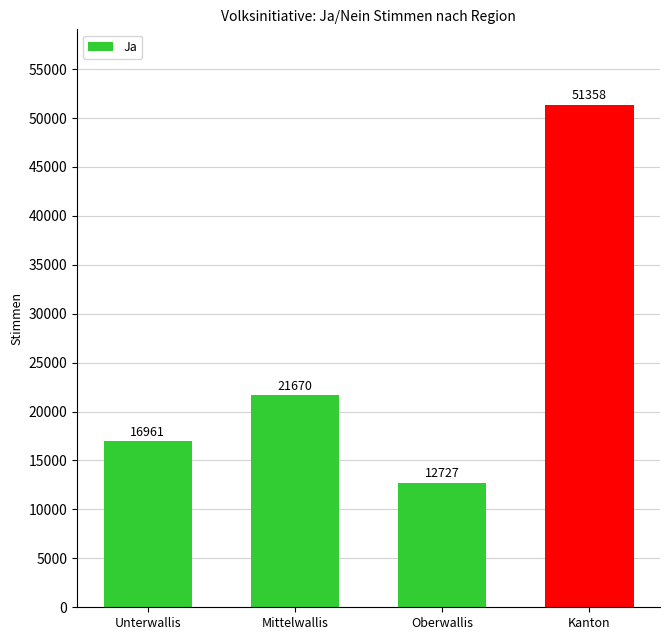

Rank the categories by value from lowest to highest.

Oberwallis, Unterwallis, Mittelwallis, Kanton